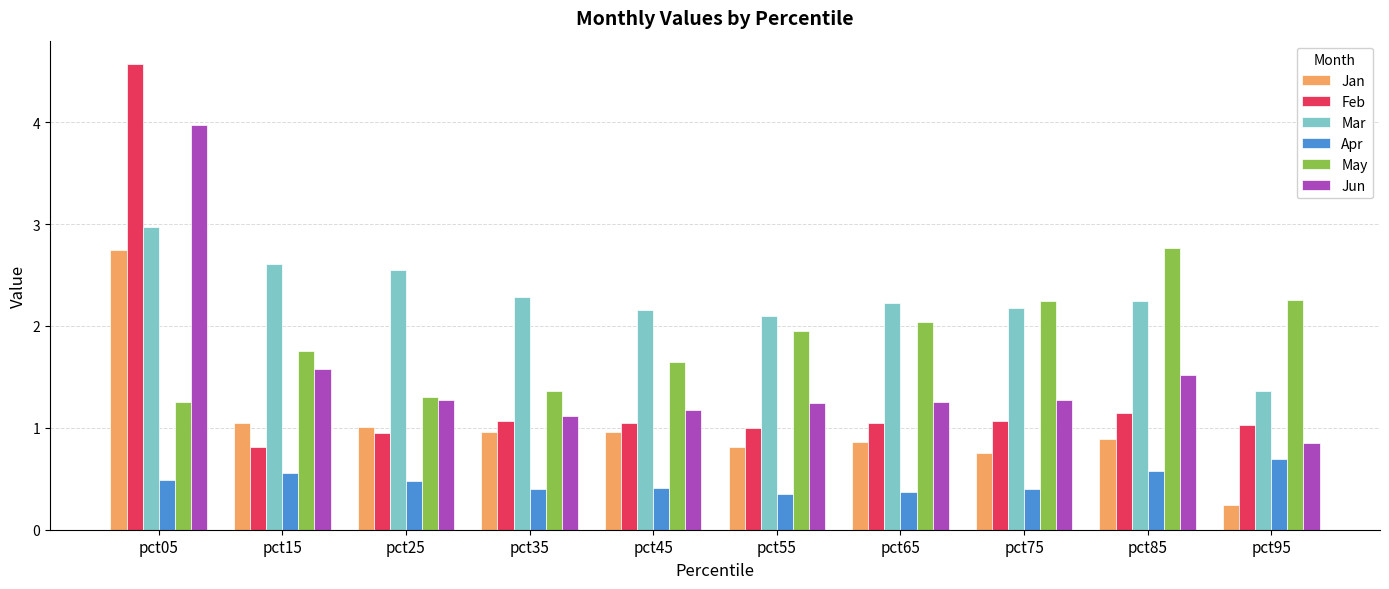

What is the difference between the maximum and minimum values in the Apr series?

0.3